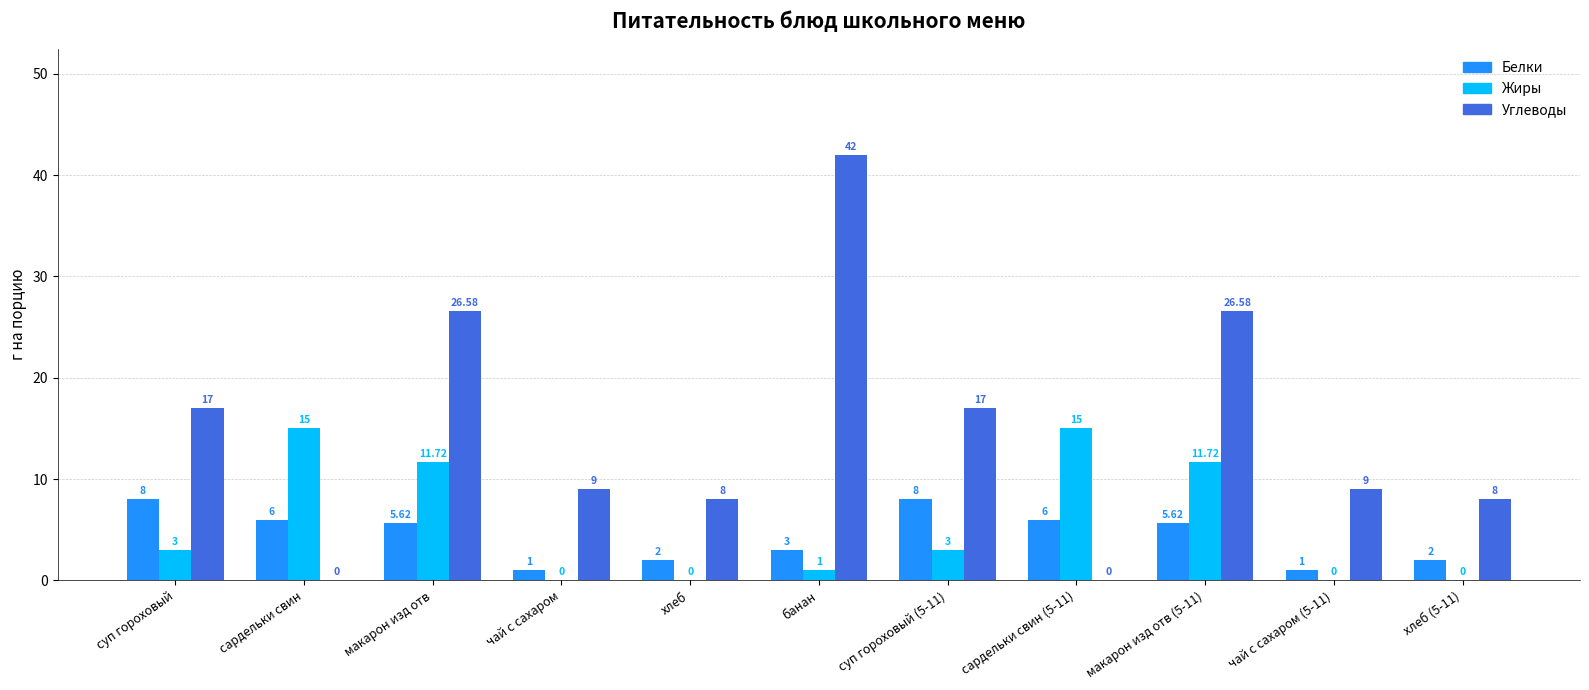

What is the maximum value shown in the chart?

42.0